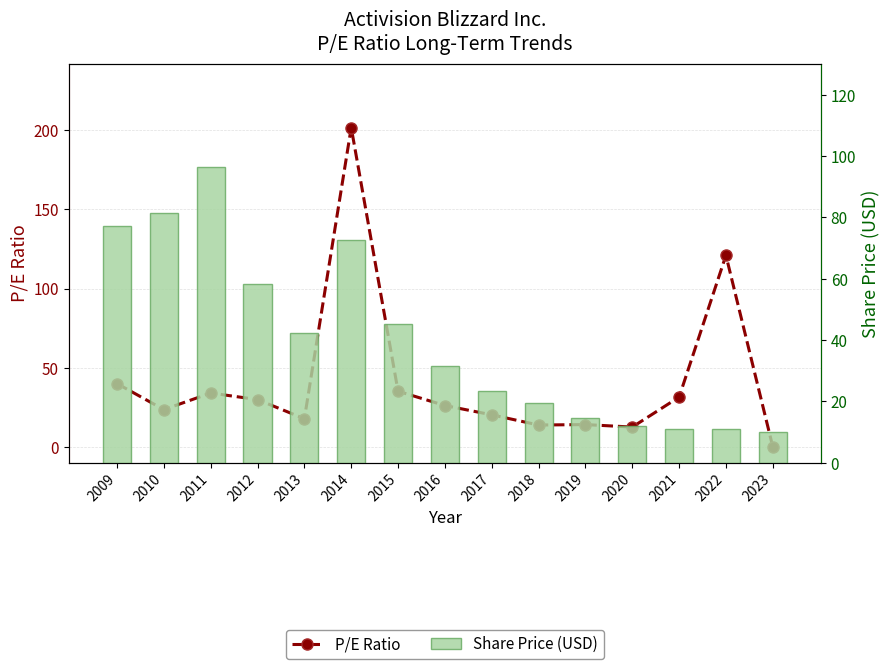

Count the number of categories in the chart.

15